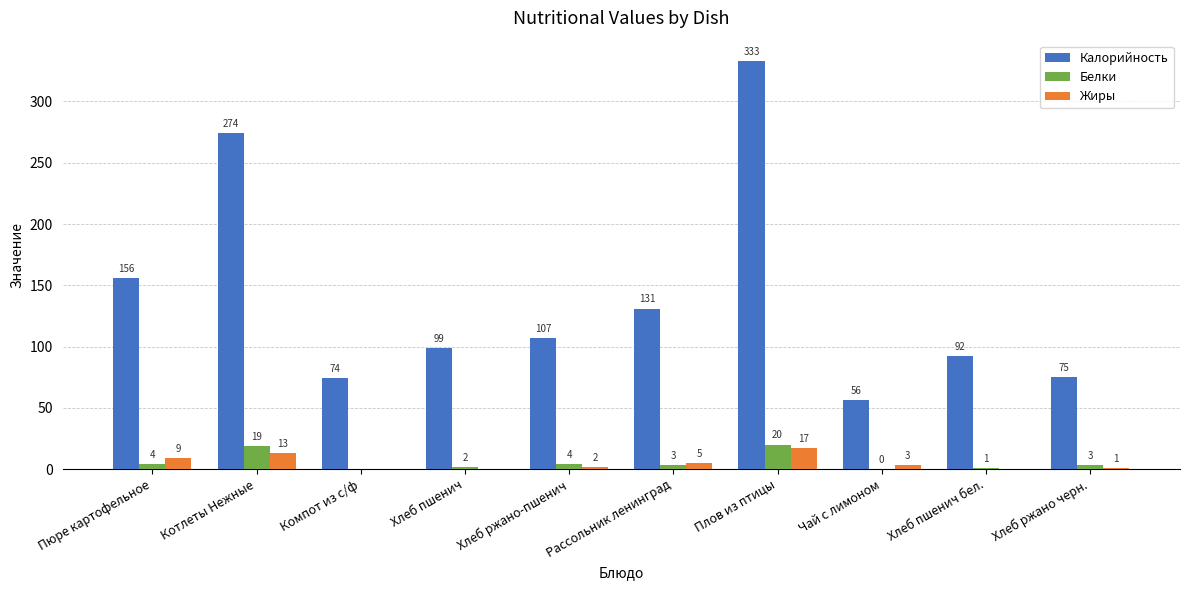

The value of Калорийность at Пюре картофельное is 270.2. True or false?

False